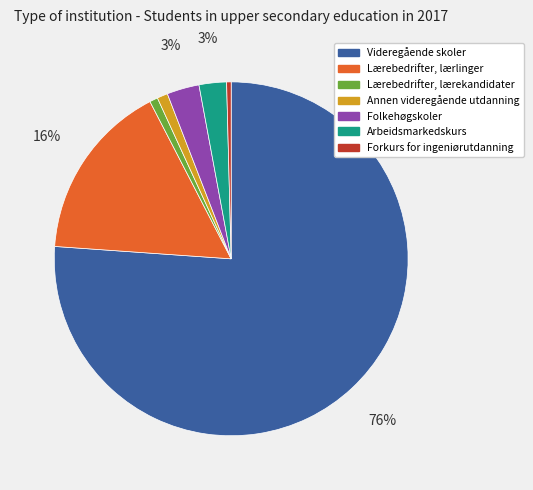

Between Folkehøgskoler and Lærebedrifter, lærlinger, which is larger?

Lærebedrifter, lærlinger